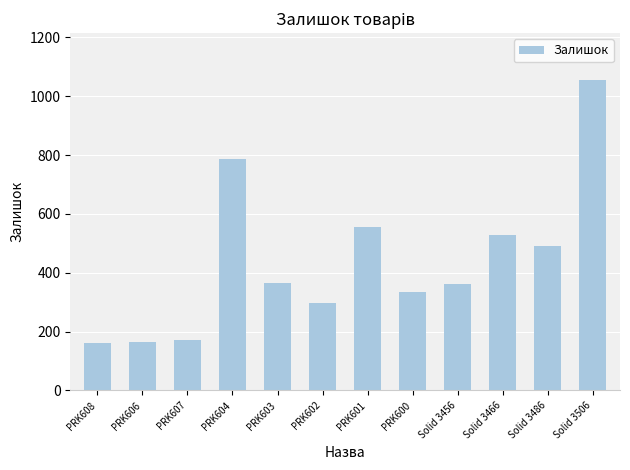

How many bars are there in total?

12